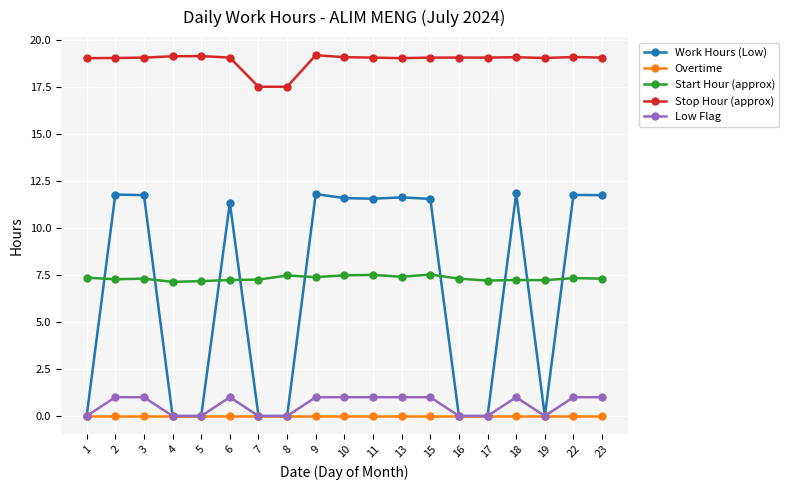

At how many categories does at least one series exceed 11?

19